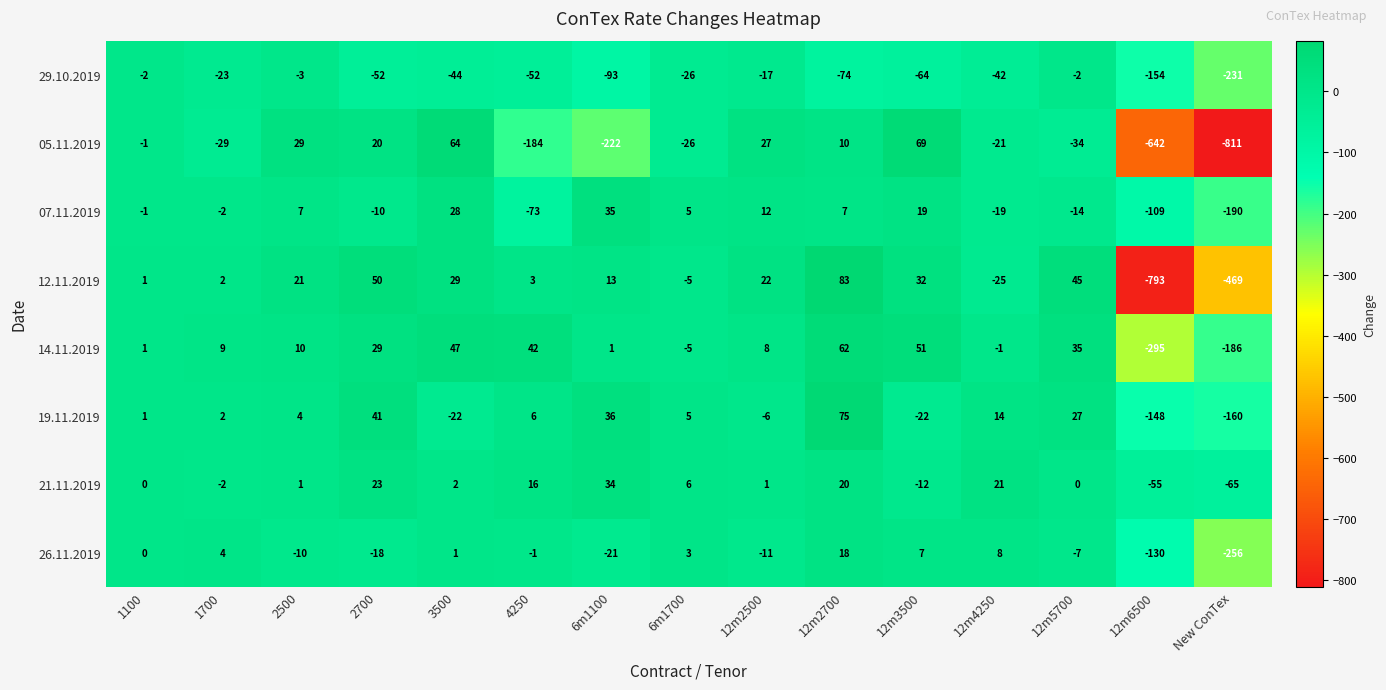

What is the difference between the maximum and minimum values in the 19.11.2019 series?

235